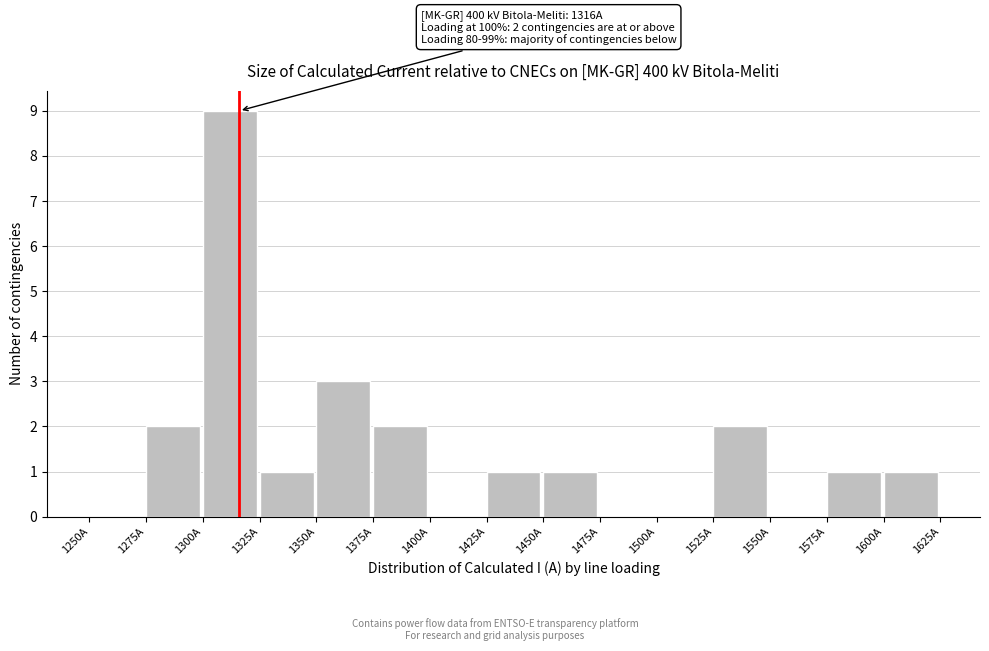

Over which range of the x-axis is the bar tallest?

1300 to 1325